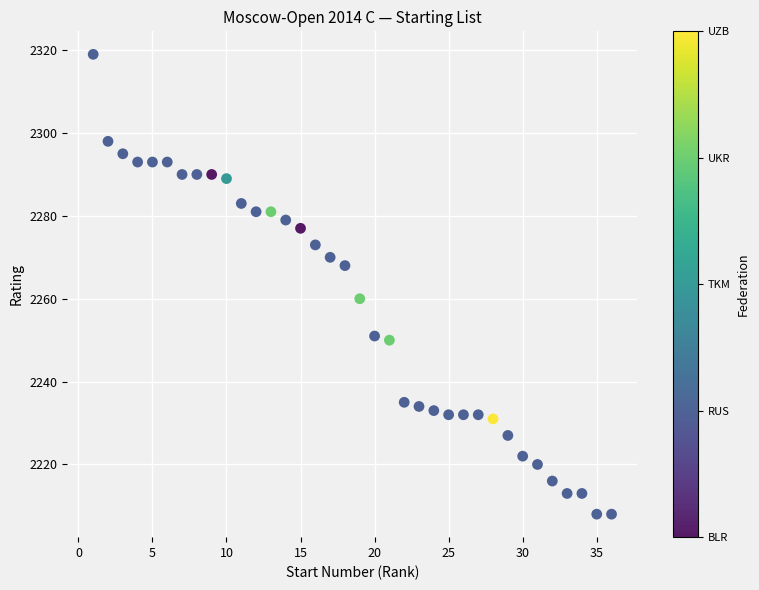

What is the range of X values (max minus min)?

35